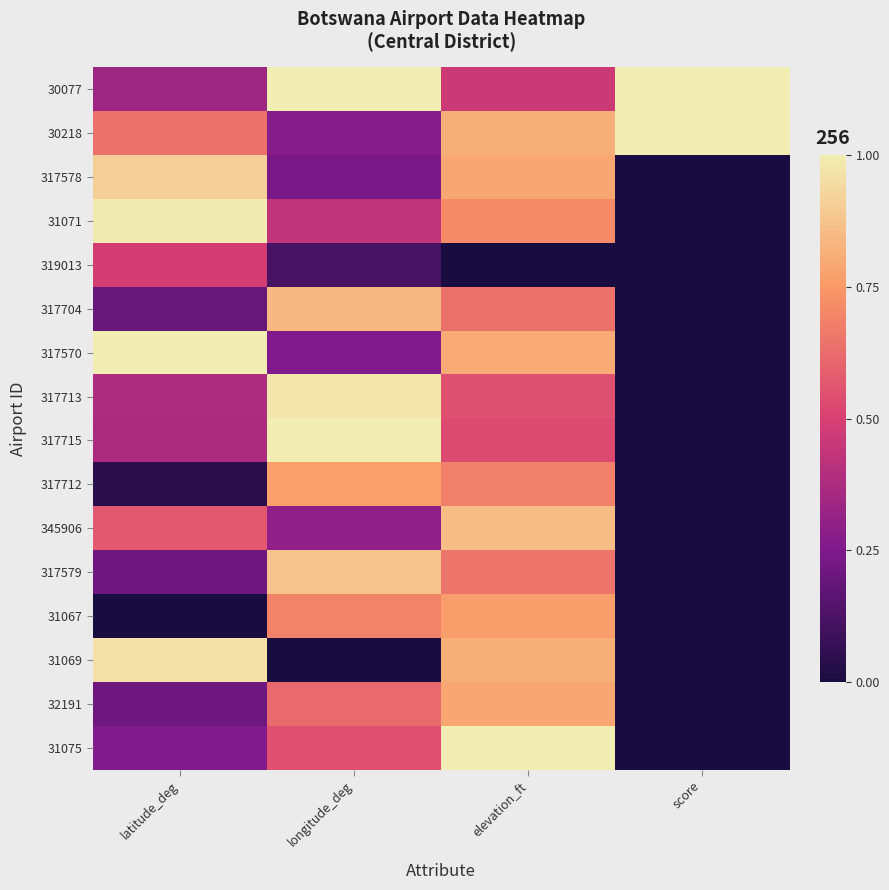

At how many categories does at least one series exceed 0?

4